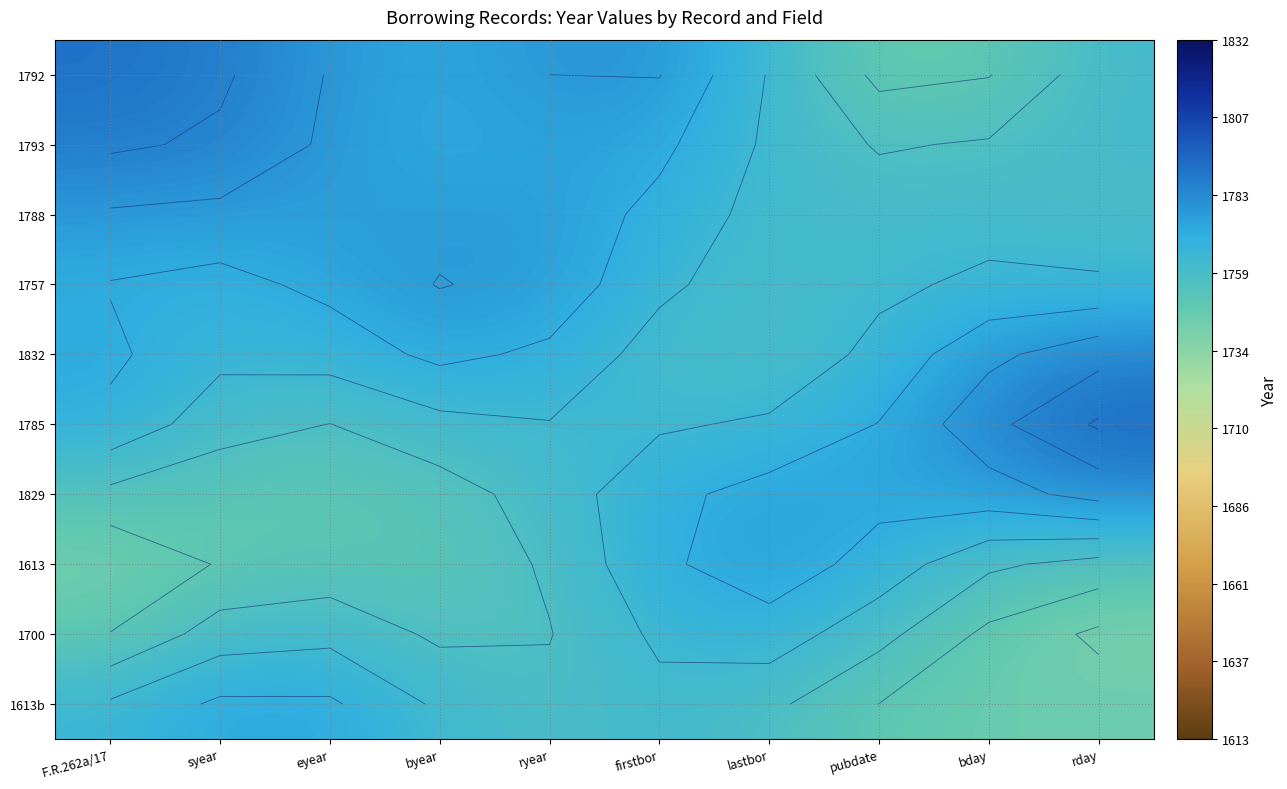

Which series has the largest total across all categories?

1792